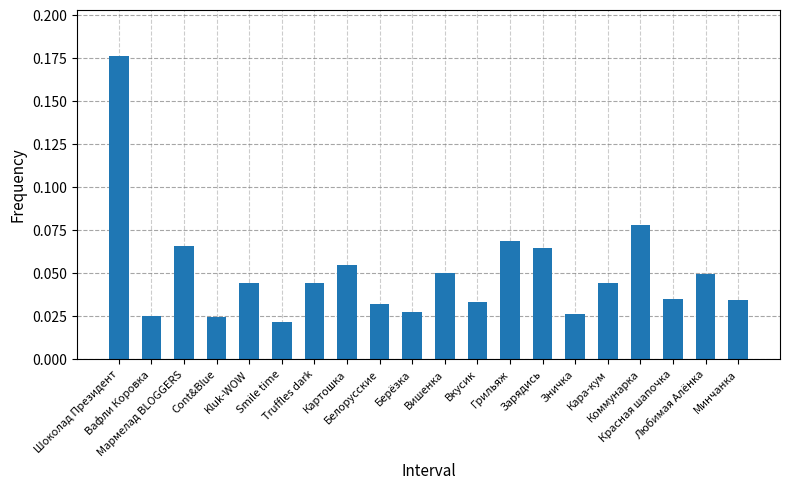

Count the values in the range 0 to 1.

20